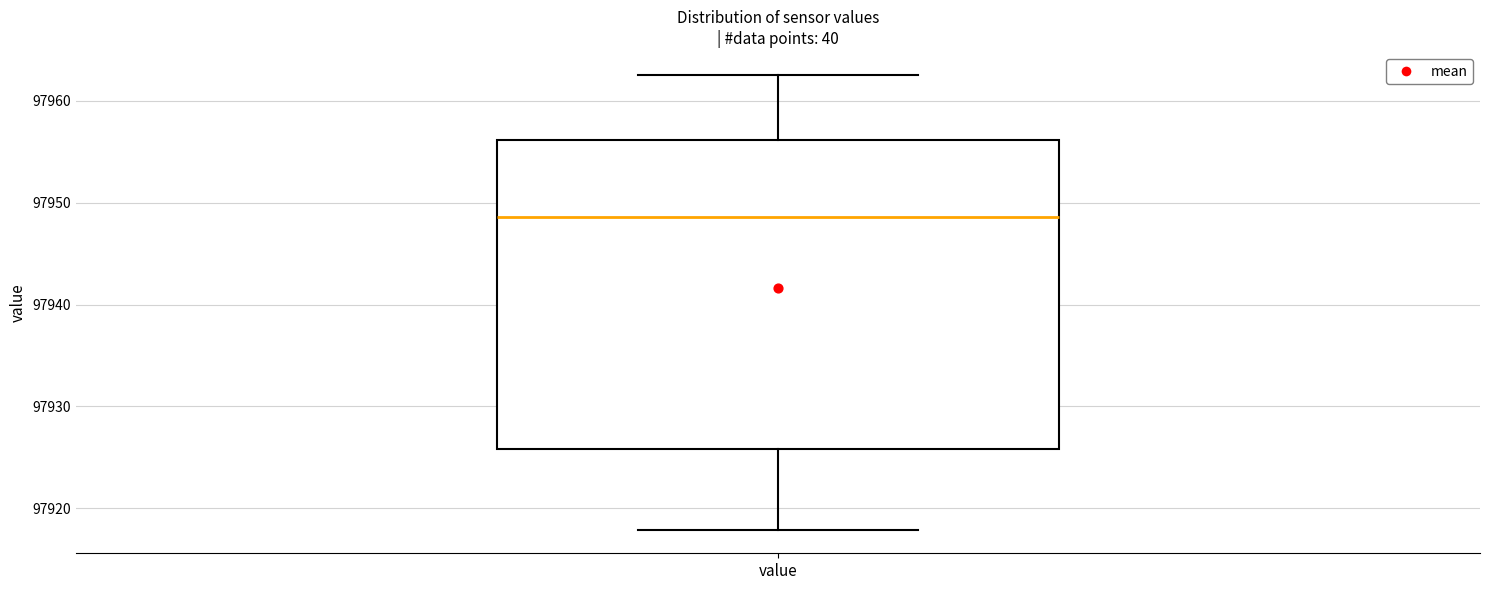

Transcribe this box plot: give where the median line is, the range the box spans, and where the two whiskers end, as read against the y-axis. The values are not printed on the chart, so give them approximately, as read against the axis.

median 97949, box 97926 to 97956, whiskers 97918 to 97963